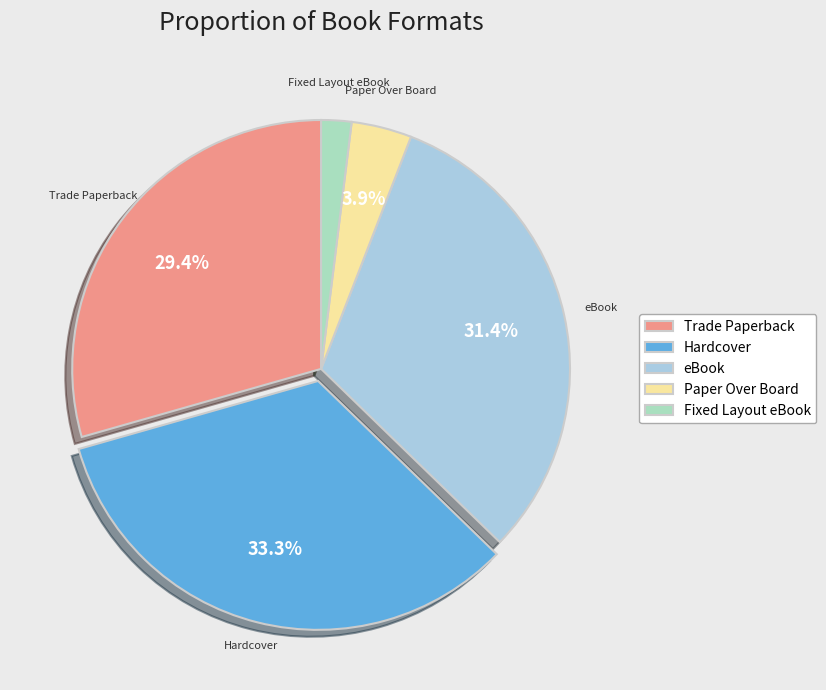

How much of the chart is everything except Paper Over Board?

96.1%